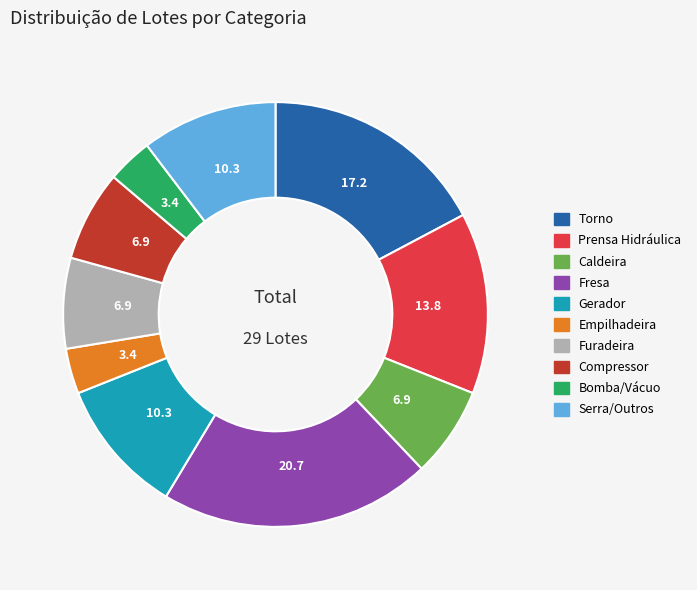

Does Fresa represent more than half of the total?

No